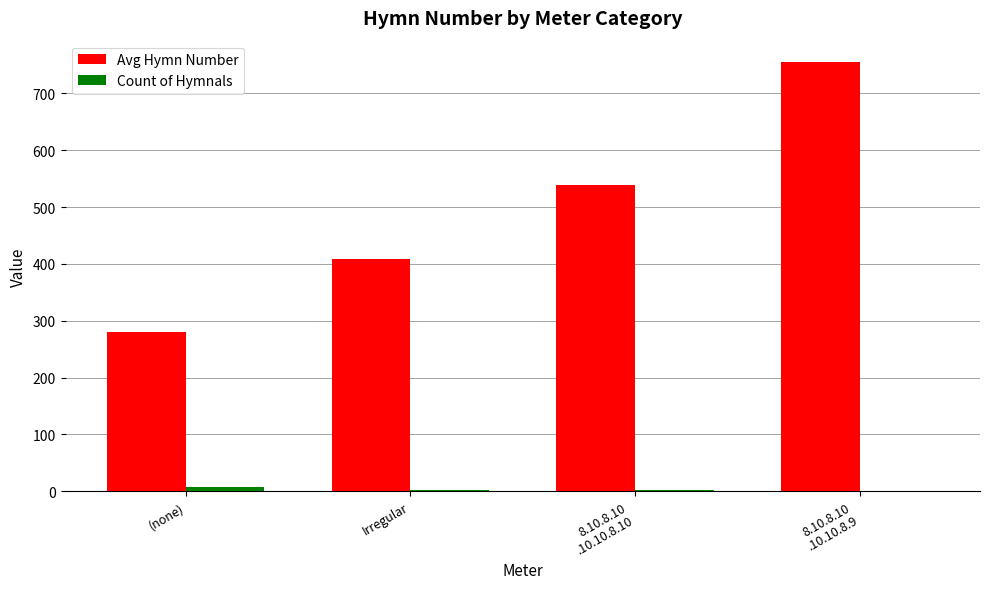

Are the bars grouped side by side (vs. stacked)?

Yes